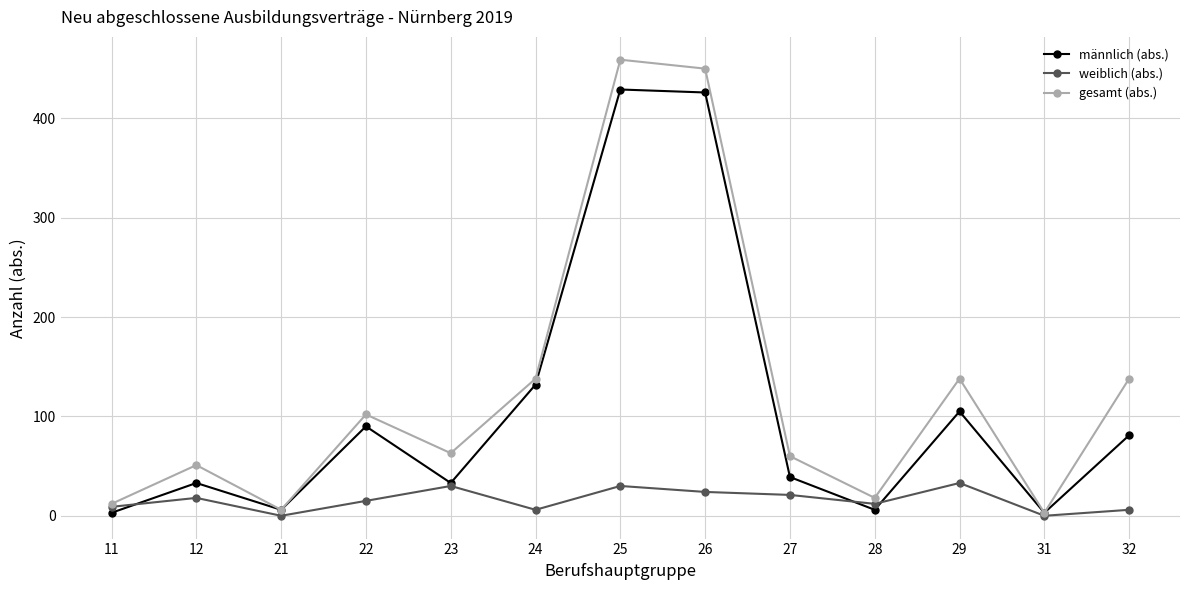

In gesamt (abs.), how many points are higher than both neighbors (excluding endpoints)?

4